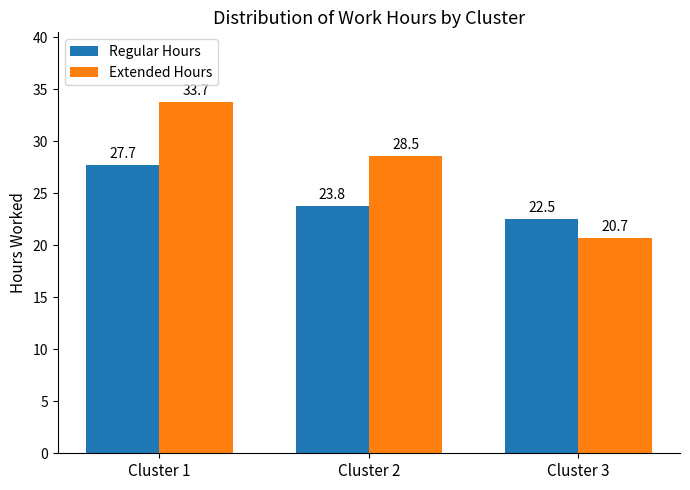

The value of Extended Hours at Cluster 3 is 20.7. True or false?

True